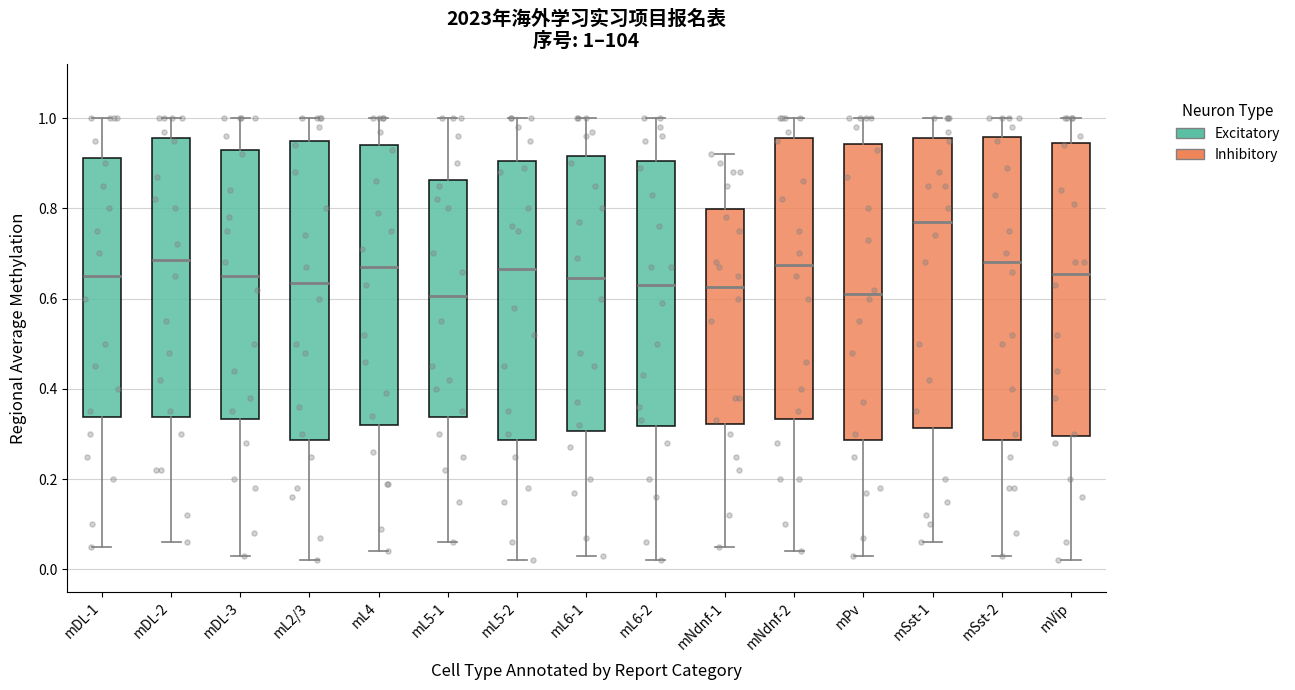

Which box's median line is the highest?

mSst-1